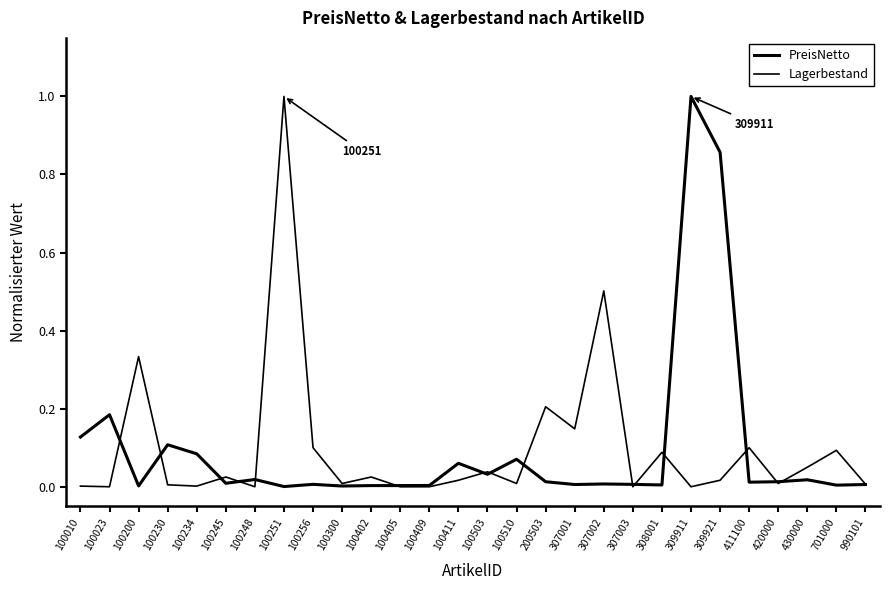

Does the chart display data point markers on the line(s)?

No